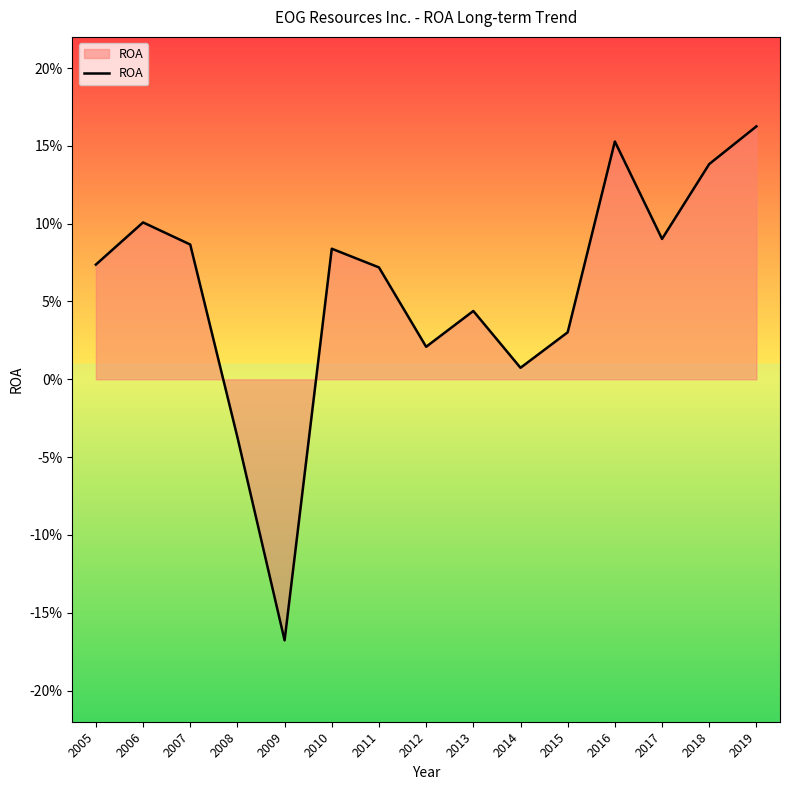

At which label does the data first exceed 0?

2005